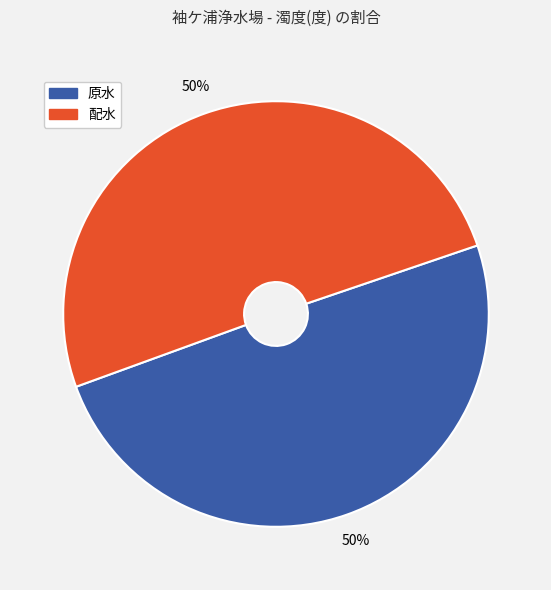

To the nearest percent, what is the combined percentage of 原水 and 配水?

100%